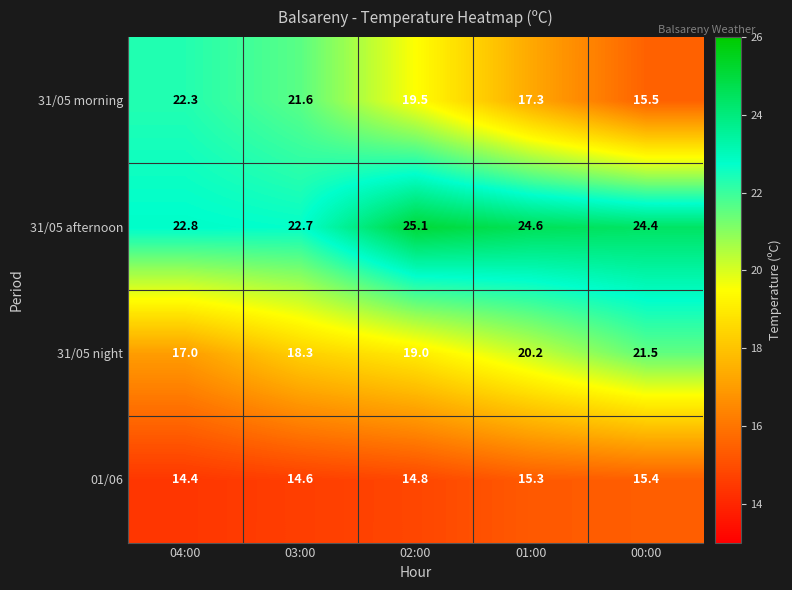

What is the difference between the 31/05 night values at 02:00 and 00:00?

2.5